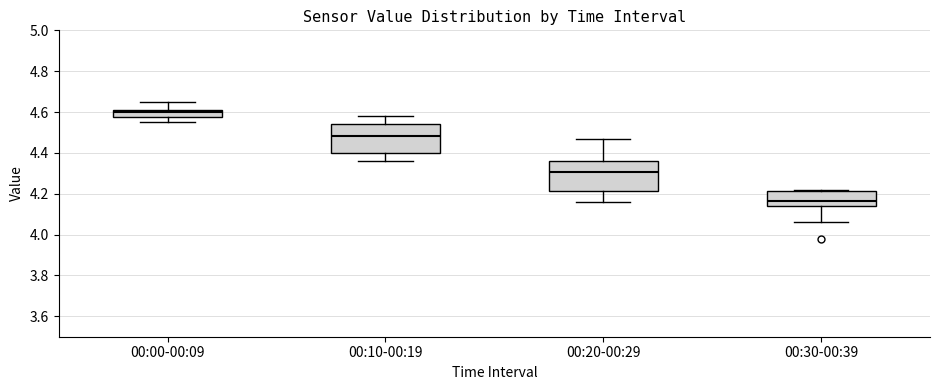

Reading left to right, read every box against the y-axis: the position of its median line, the range the box covers, and the ends of its whiskers. The values are not printed on the chart, so give them approximately, as read against the axis.

00:00-00:09: median 4.60, box 4.58 to 4.62, whiskers 4.56 to 4.66
00:10-00:19: median 4.48, box 4.40 to 4.54, whiskers 4.36 to 4.58
00:20-00:29: median 4.30, box 4.22 to 4.36, whiskers 4.16 to 4.48
00:30-00:39: median 4.16, box 4.14 to 4.22, whiskers 4.06 to 4.22 (just above the box's upper edge)